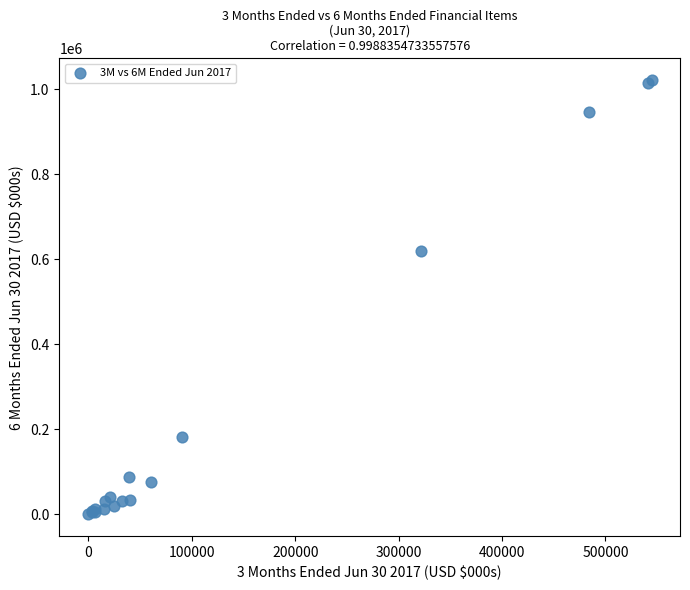

What Y value in the scatter plot is closest to 511072?

620619